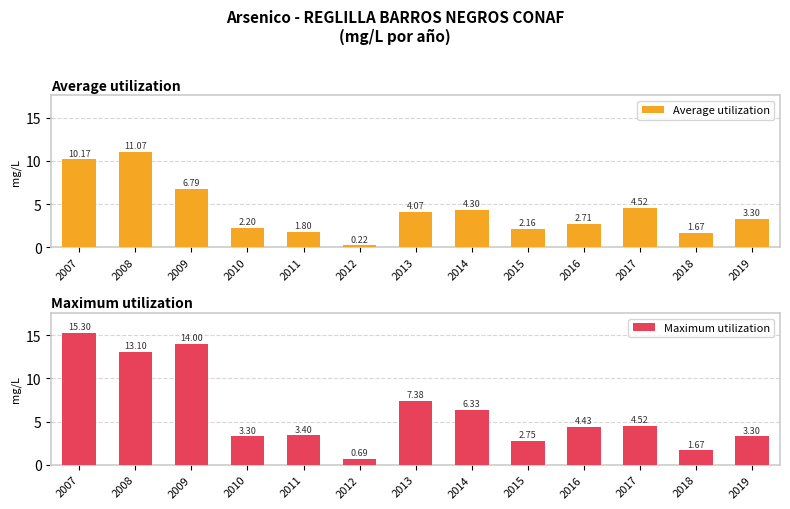

What is the value of the Maximum utilization bar at the 6th from the left?

0.7